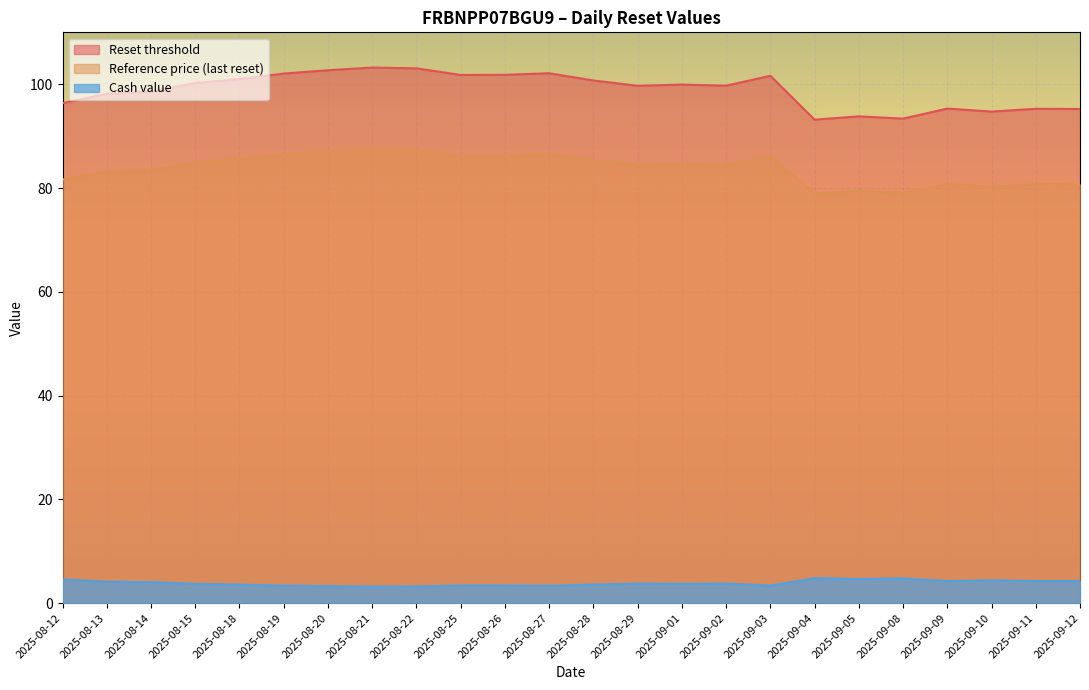

At which label does Reference price (last reset) reach its peak?

2025-08-21